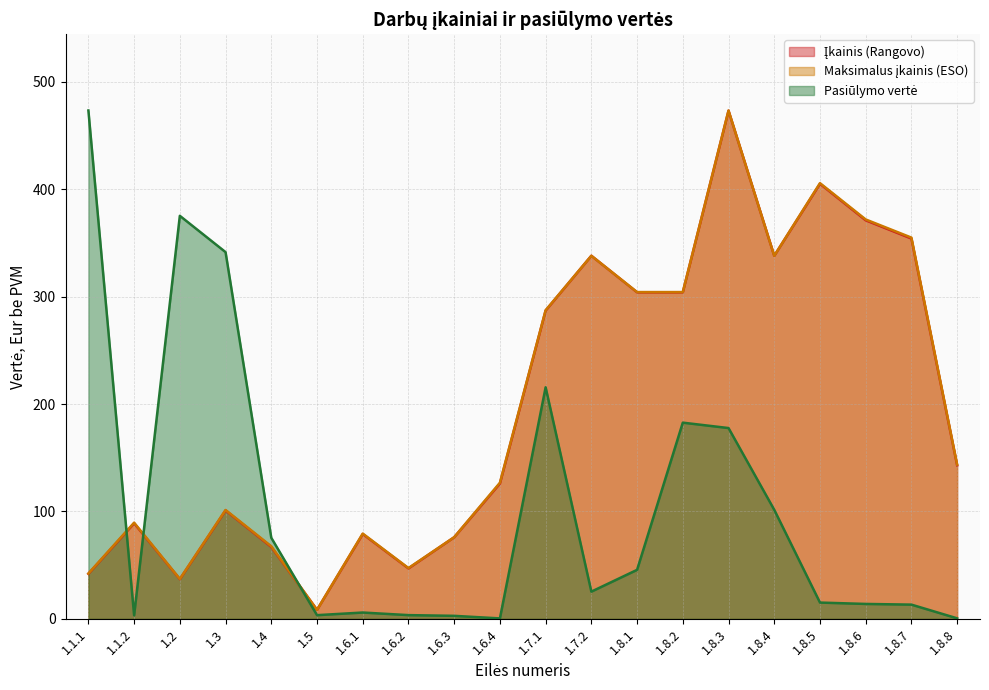

What is the label of the 14th point from the right?

1.6.1